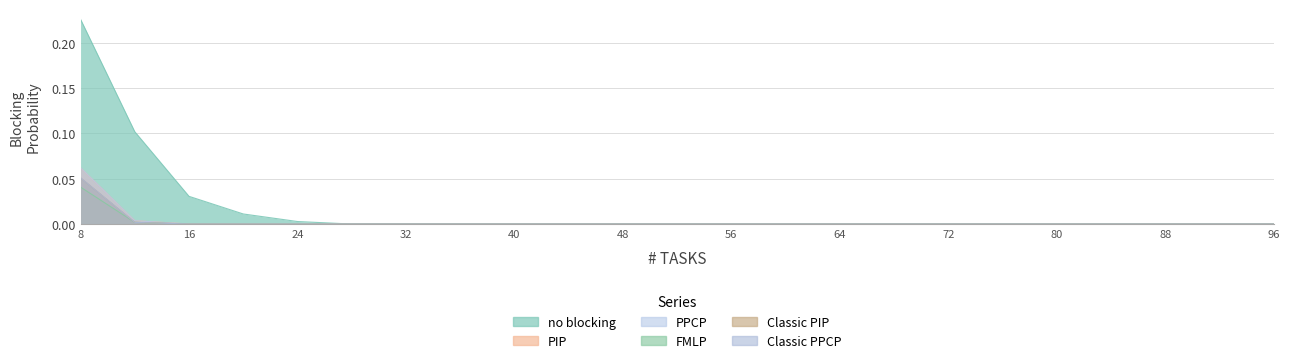

True or false: Classic PIP has a value of 0.0 at 84.

True